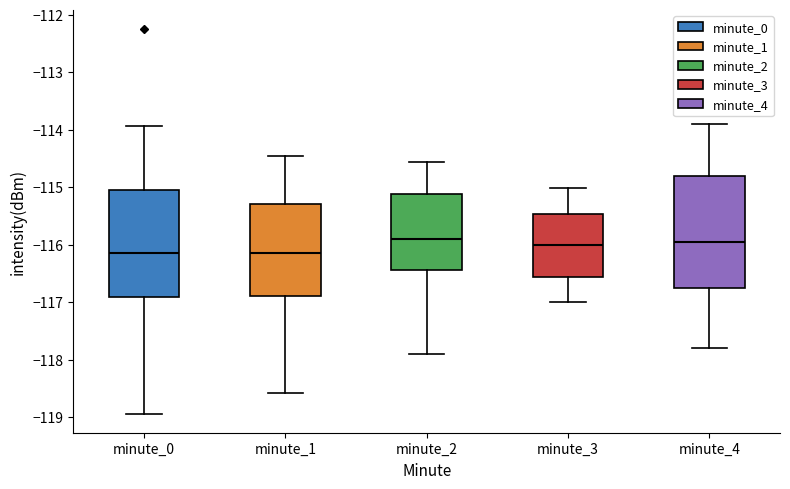

Reading left to right, transcribe this box plot: for each box, give where its median line is, the range the box spans, and where its two whiskers end, as read against the y-axis. The values are not printed on the chart, so give them approximately, as read against the axis.

minute_0: median -116.1, box -116.9 to -115.1, whiskers -118.9 to -113.9
minute_1: median -116.1, box -116.9 to -115.3, whiskers -118.6 to -114.5
minute_2: median -115.9, box -116.4 to -115.1, whiskers -117.9 to -114.6
minute_3: median -116.0, box -116.6 to -115.5, whiskers -117.0 to -115.0
minute_4: median -116.0, box -116.8 to -114.8, whiskers -117.8 to -113.9